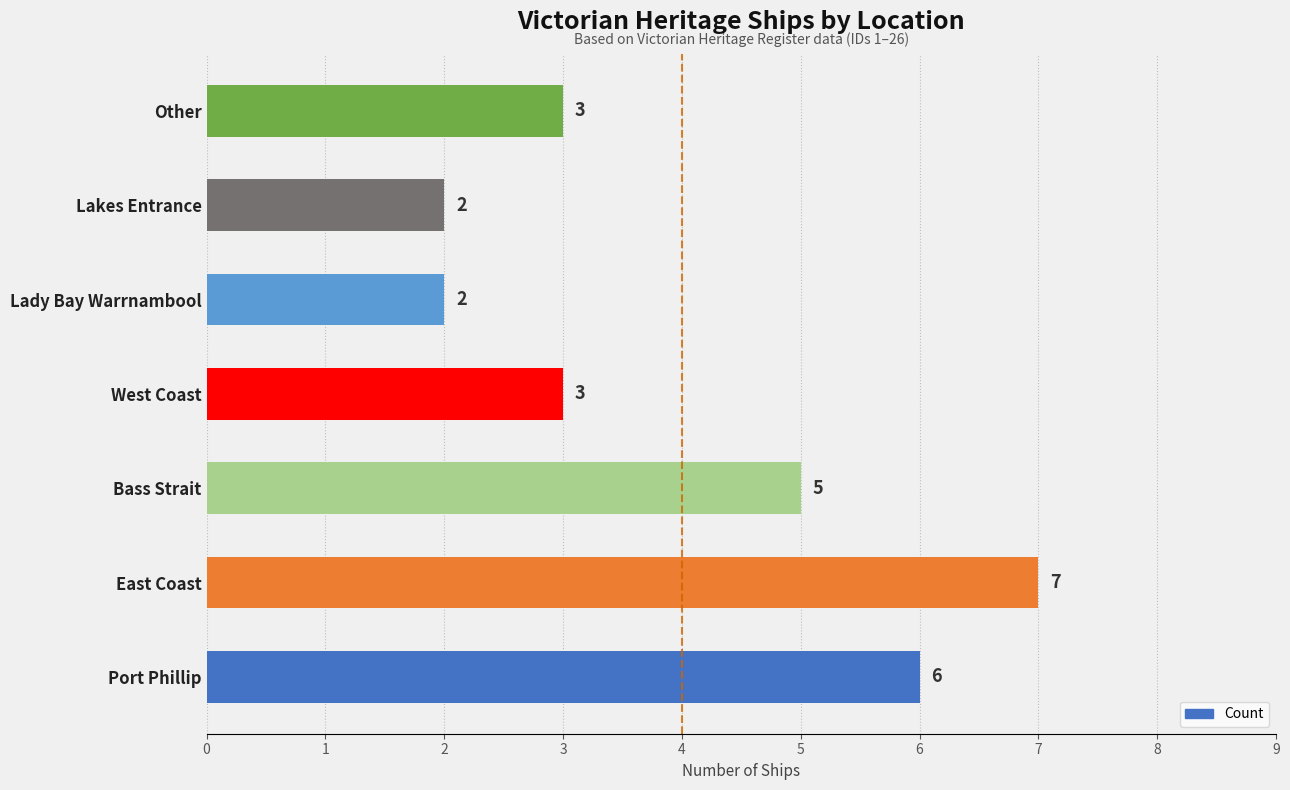

Are the bars grouped side by side (vs. stacked)?

No